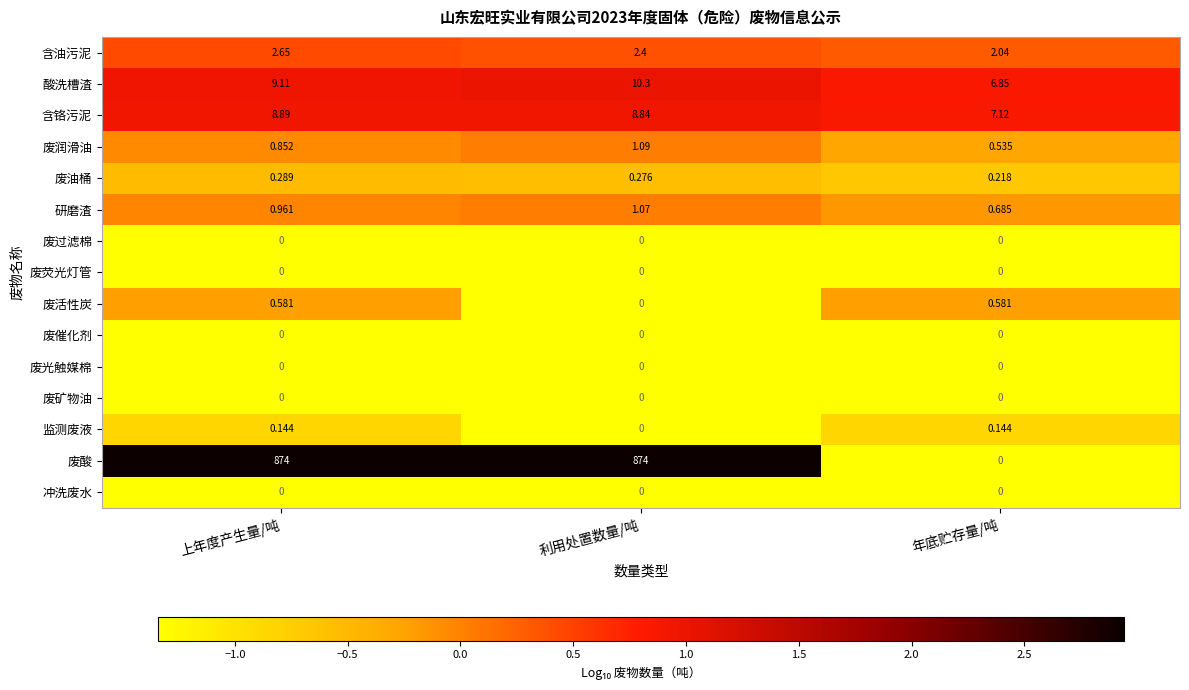

What is the total value across all series at 上年度产生量/吨?

897.5